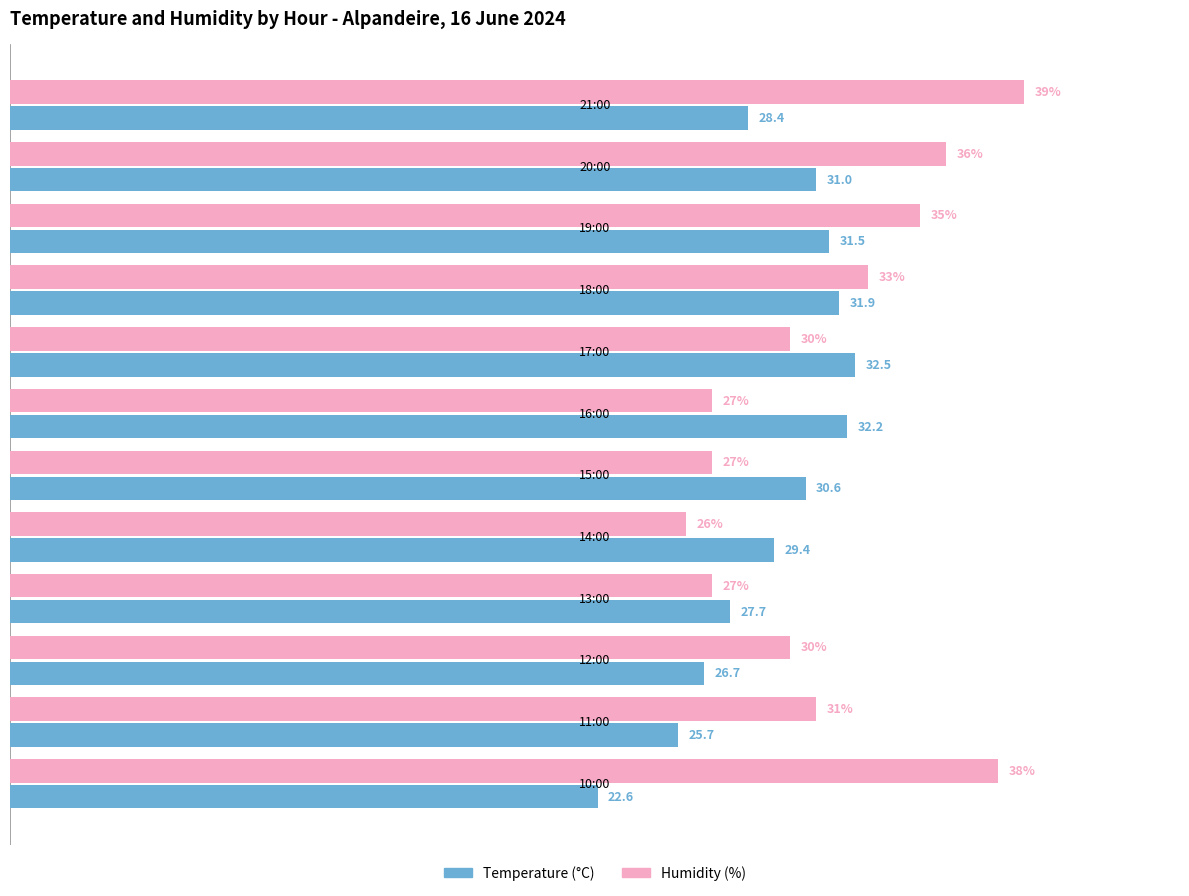

List the series in order of their peak value, highest first.

Humidity (%), Temperature (°C)